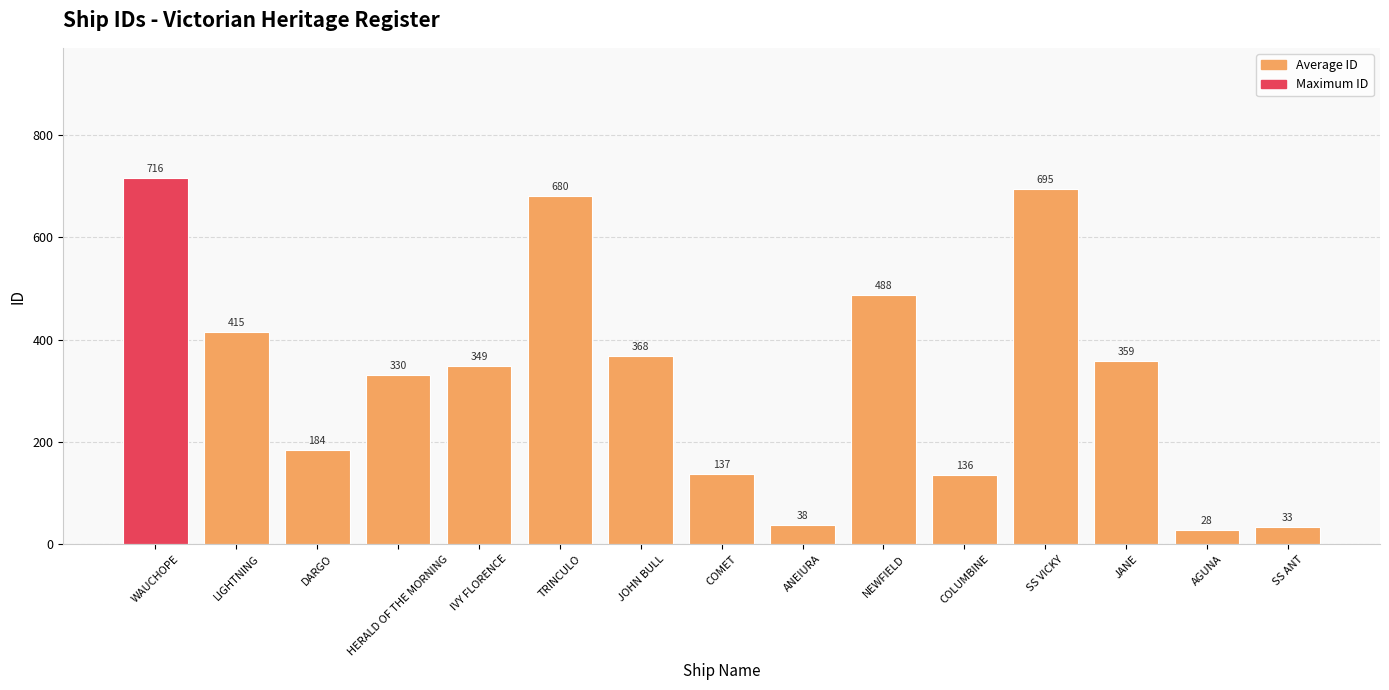

Which category has the lowest value across all series?

AGUNA